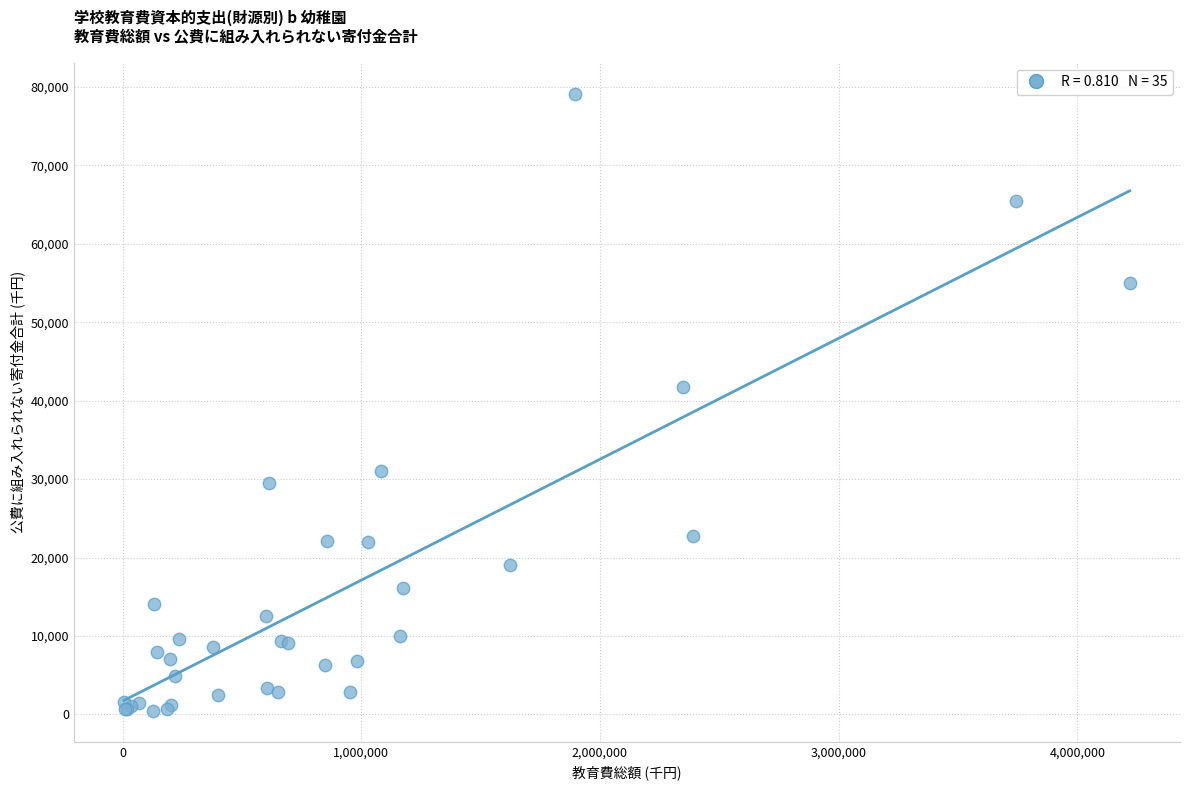

What Y value in the scatter plot is closest to 39795?

41683